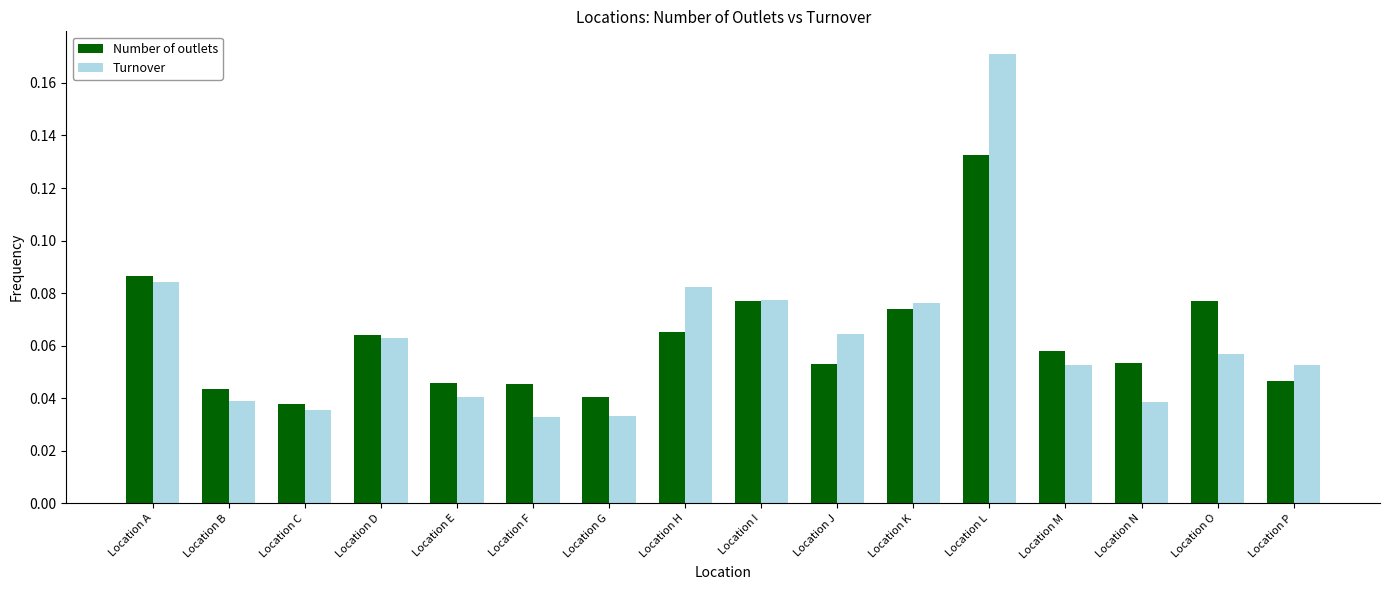

Count the number of categories in the chart.

16